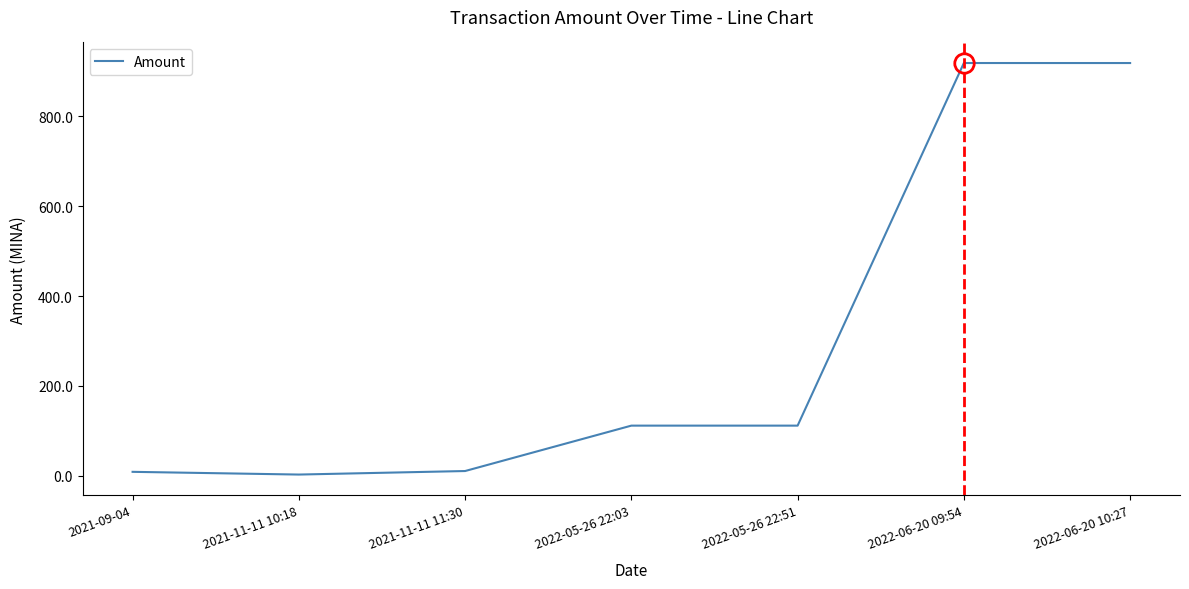

Where does the data first go above 111?

2022-05-26 22:03